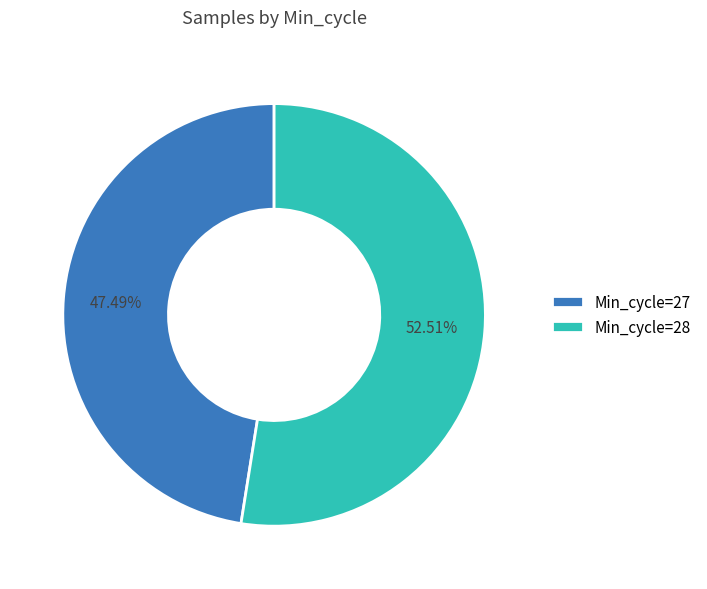

Which slice is the smallest?

Min_cycle=27